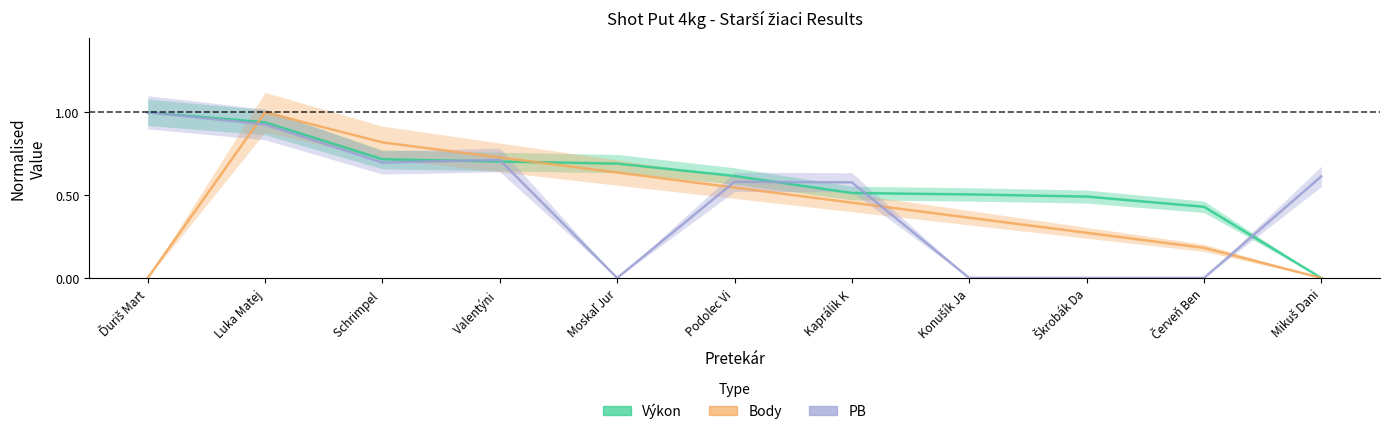

Which series ends up on top after the final intersection of Výkon and Body?

Výkon